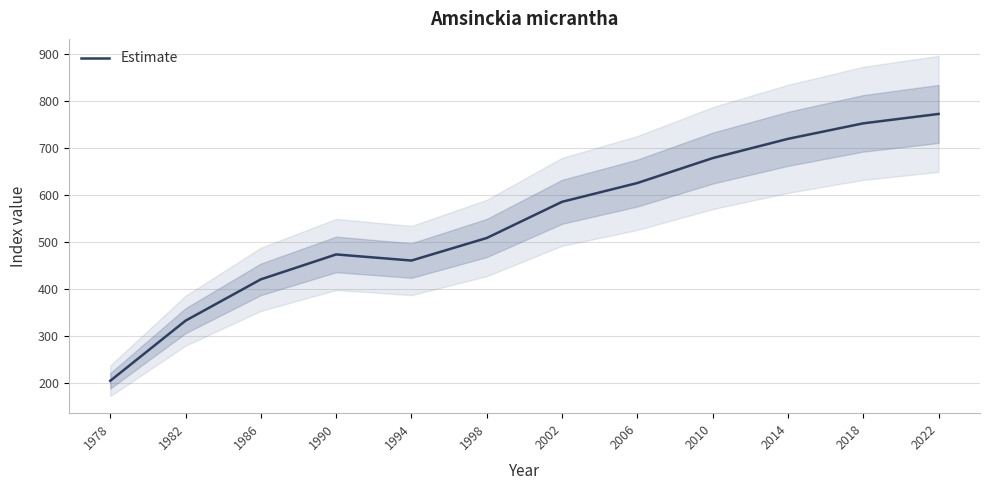

What is the average value?

544